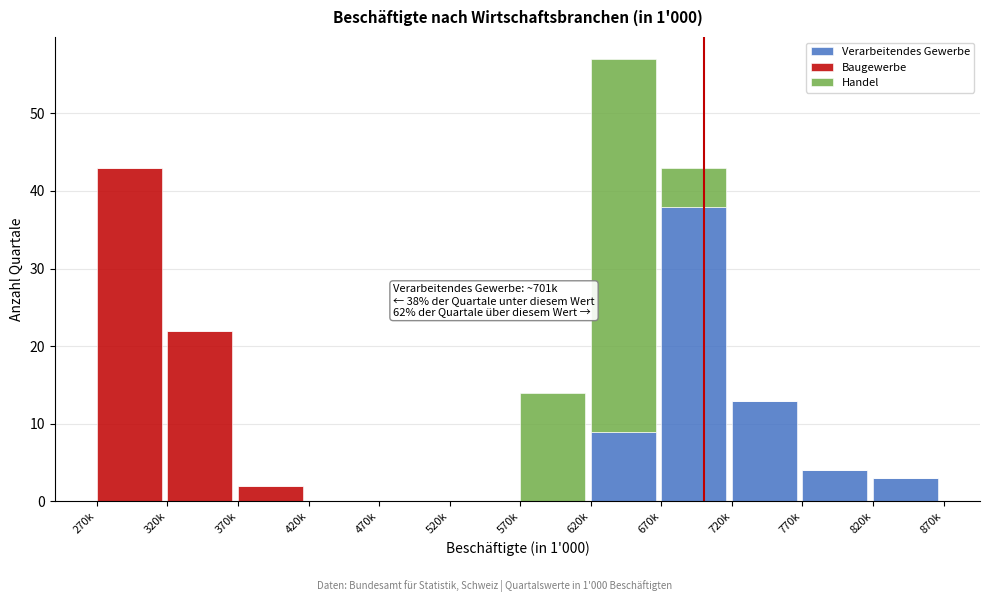

Is it true that Verarbeitendes Gewerbe equals -16 at 320k?

False